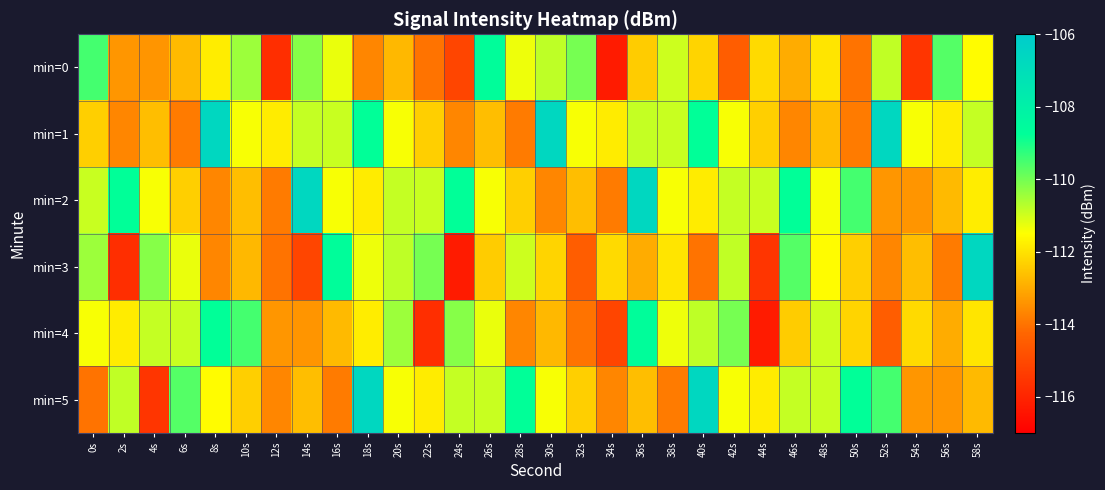

Between 14s and 24s, which series saw the biggest shift?

min=0